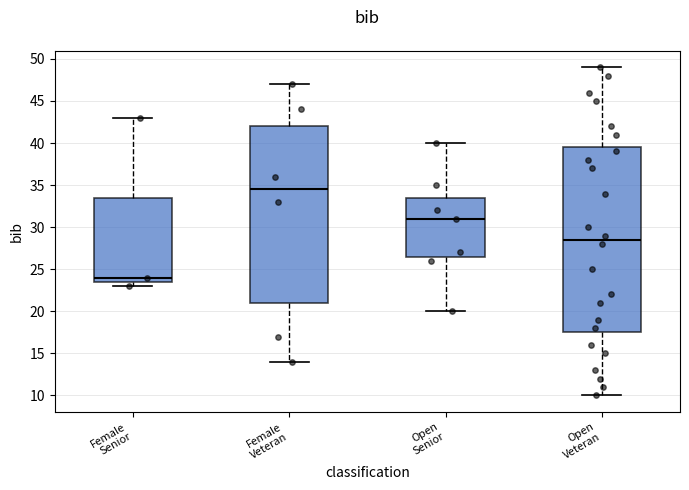

Reading left to right, transcribe this box plot: for each box, give where its median line is, the range the box spans, and where its two whiskers end, as read against the y-axis. The values are not printed on the chart, so give them approximately, as read against the axis.

Female Senior: median 24.0, box 23.5 to 33.5, whiskers 23.0 to 43.0
Female Veteran: median 34.5, box 21.0 to 42.0, whiskers 14.0 to 47.0
Open Senior: median 31.0, box 26.5 to 33.5, whiskers 20.0 to 40.0
Open Veteran: median 28.5, box 17.5 to 39.5, whiskers 10.0 to 49.0